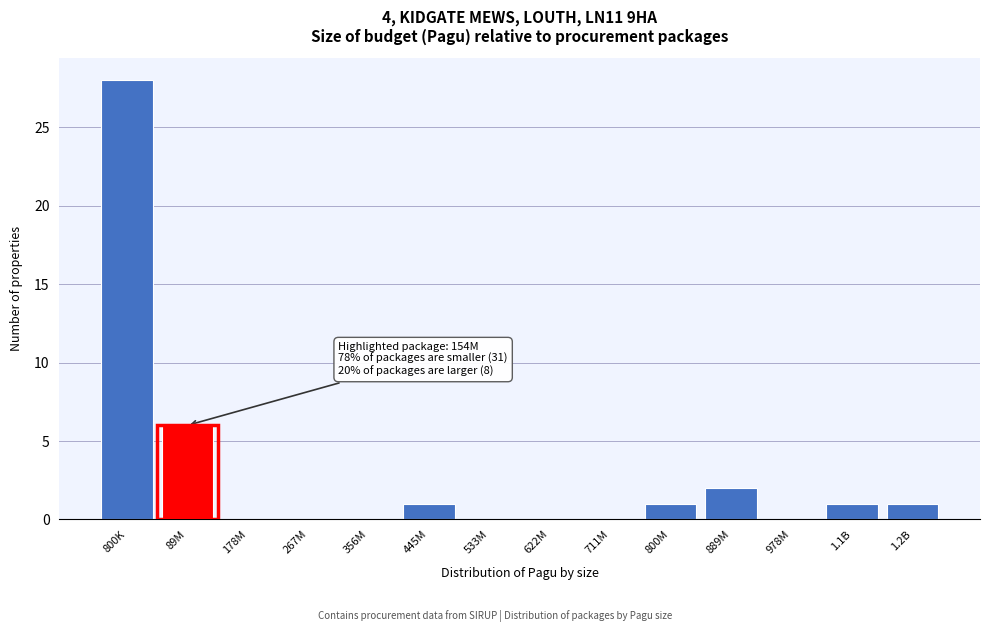

Reading left to right, transcribe all the data shown in this chart.

800K=28	89M=6	178M=0	267M=0	356M=0	445M=1	533M=0	622M=0	711M=0	800M=1	889M=2	978M=0	1.1B=1	1.2B=1